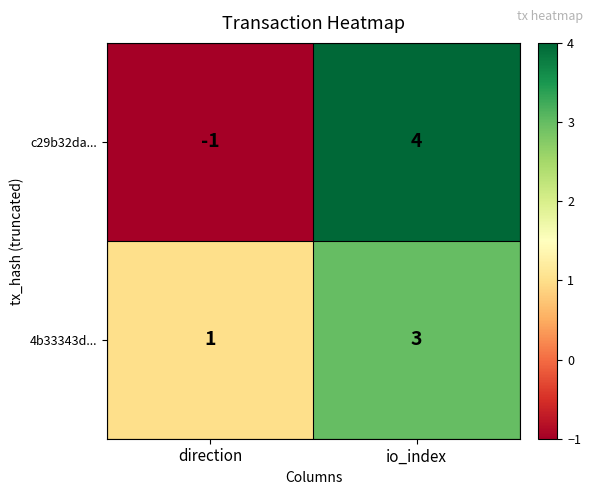

At how many categories does at least one series exceed 3?

1